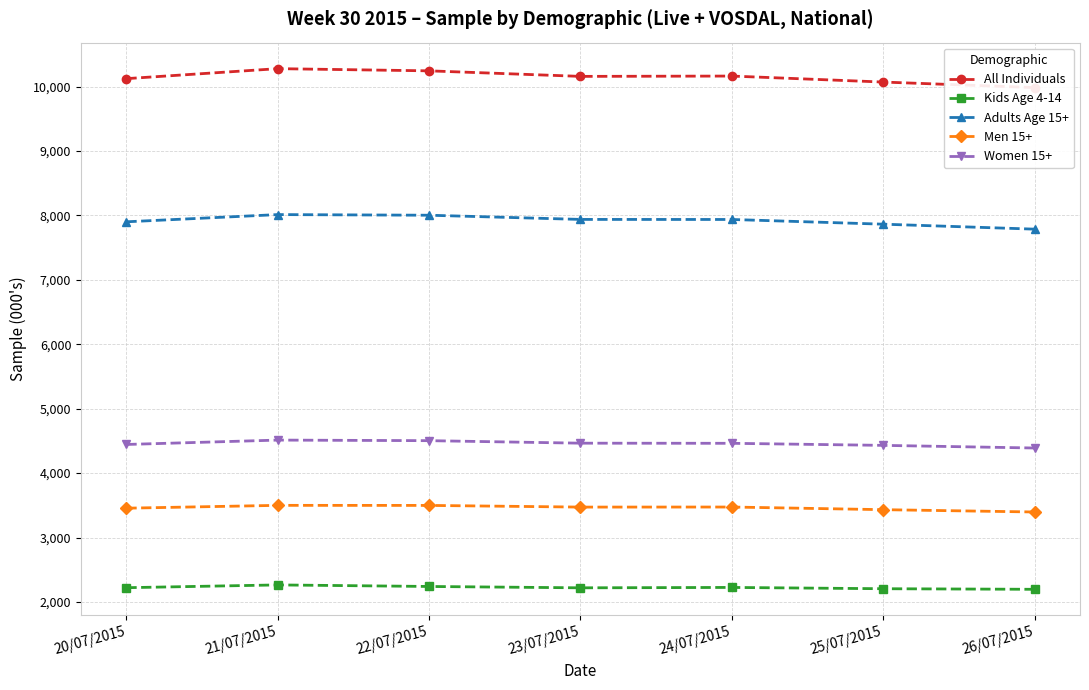

What is the sum of all All Individuals values?

71020